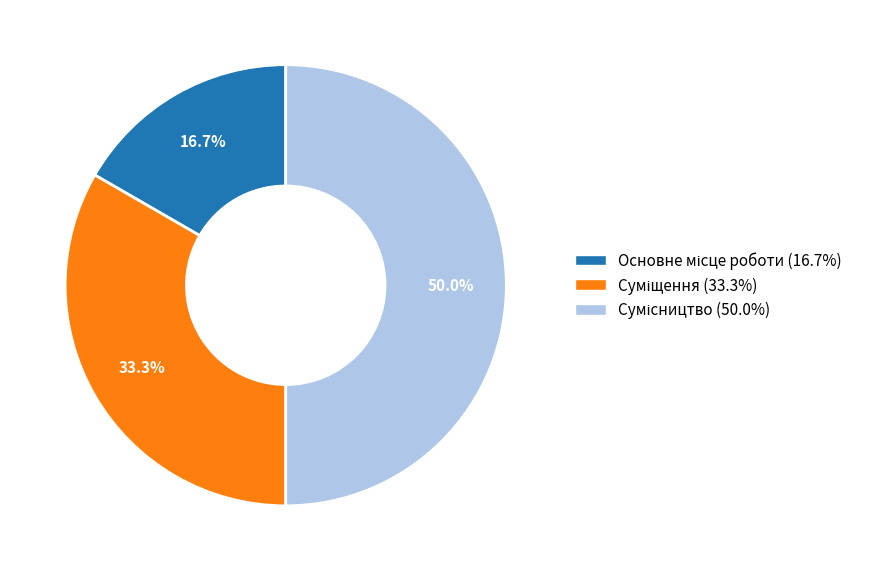

Rank the categories by value from highest to lowest.

Сумісництво, Суміщення, Основне місце роботи